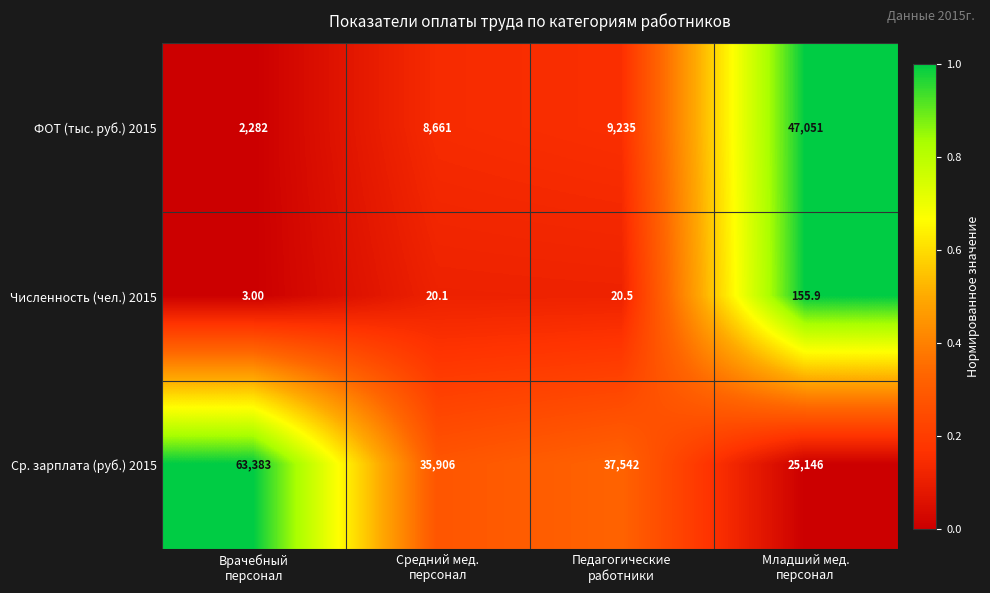

What is the average value of the Численность (чел.) 2015 series?

49.9